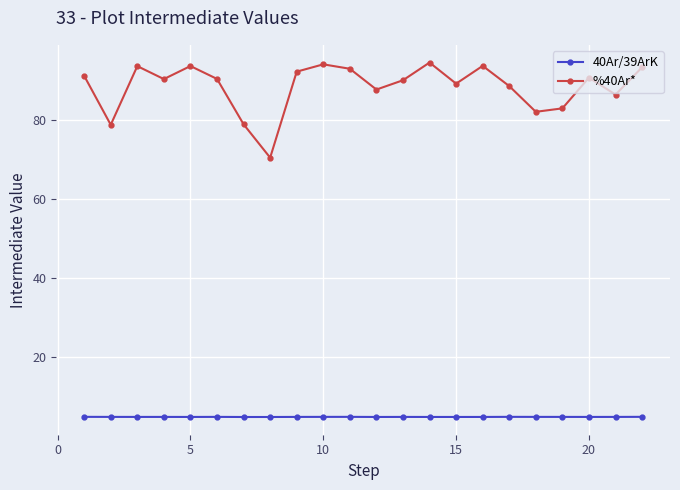

What is the difference between the maximum and minimum values in the %40Ar* series?

24.1